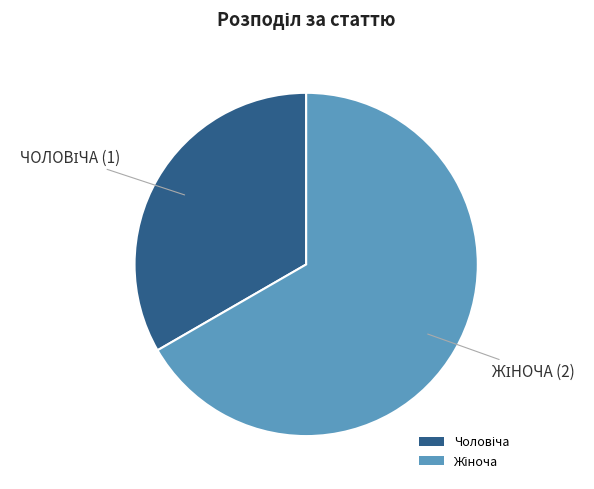

Does any single category account for the majority?

Yes